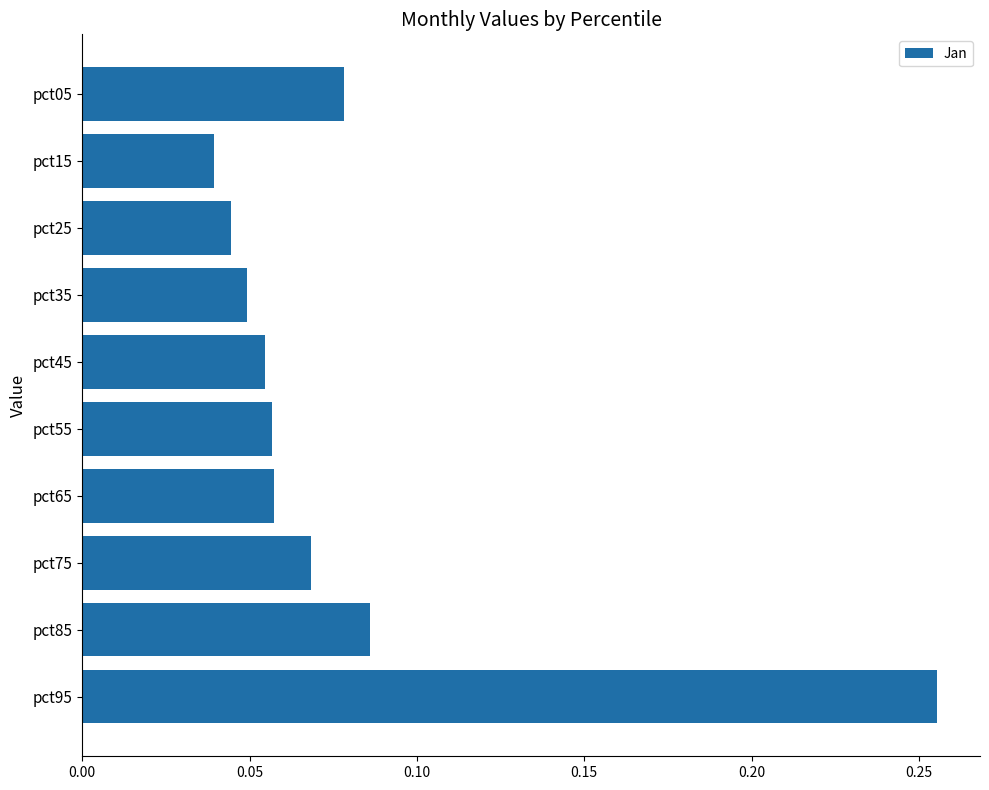

What is the sum of all values?

0.8